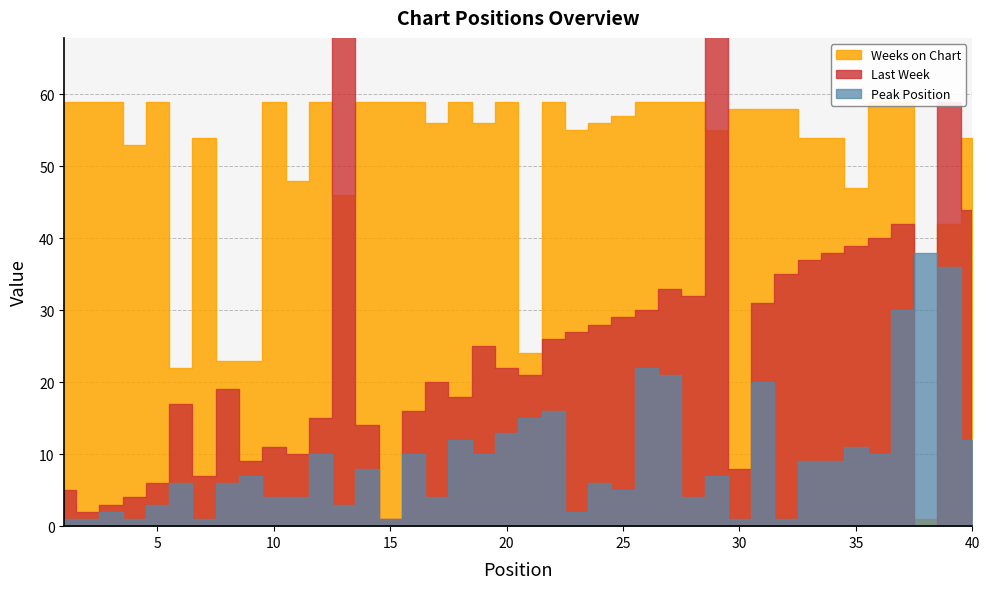

Does the chart have visible grid lines?

Yes